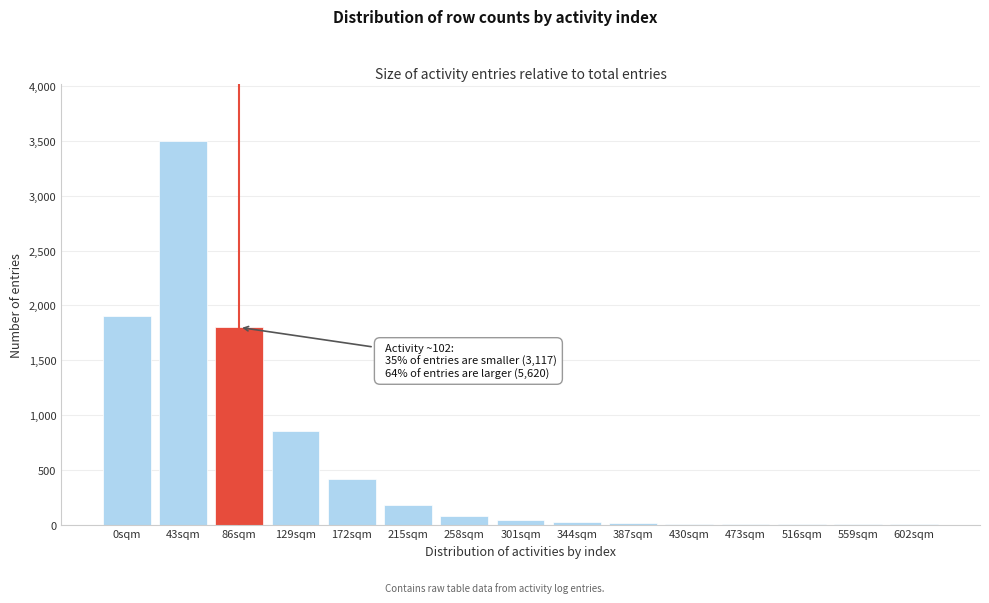

At which category does the chart reach its peak across all series?

43sqm